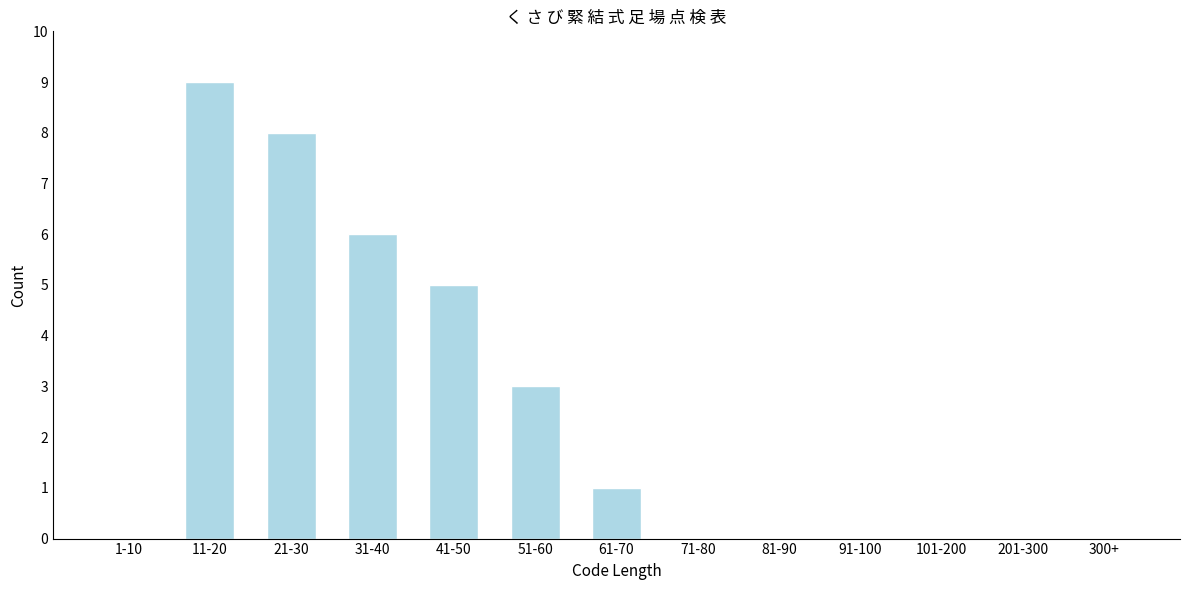

Reading right to left, what are all the values shown in this chart?

300+=0	201-300=0	101-200=0	91-100=0	81-90=0	71-80=0	61-70=1	51-60=3	41-50=5	31-40=6	21-30=8	11-20=9	1-10=0